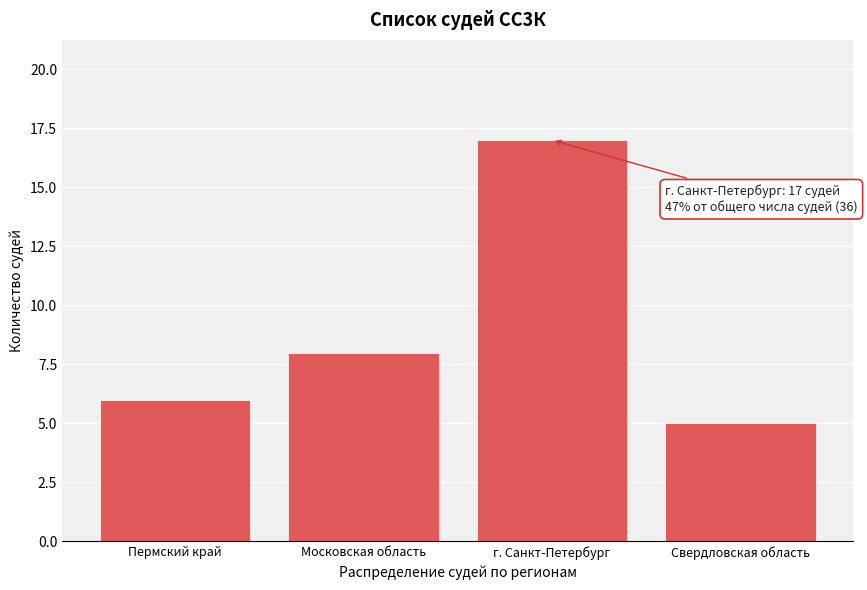

Reading right to left, list all the values displayed in this chart.

Свердловская область=5	г. Санкт-Петербург=17	Московская область=8	Пермский край=6